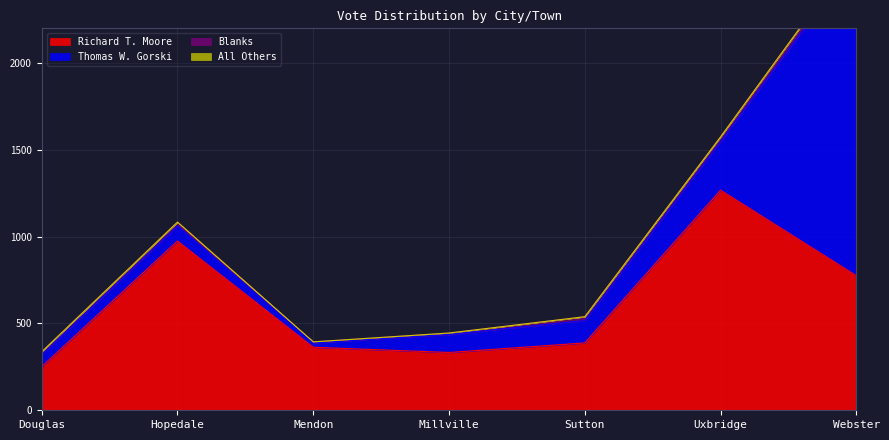

At how many categories does at least one series exceed 552?

3